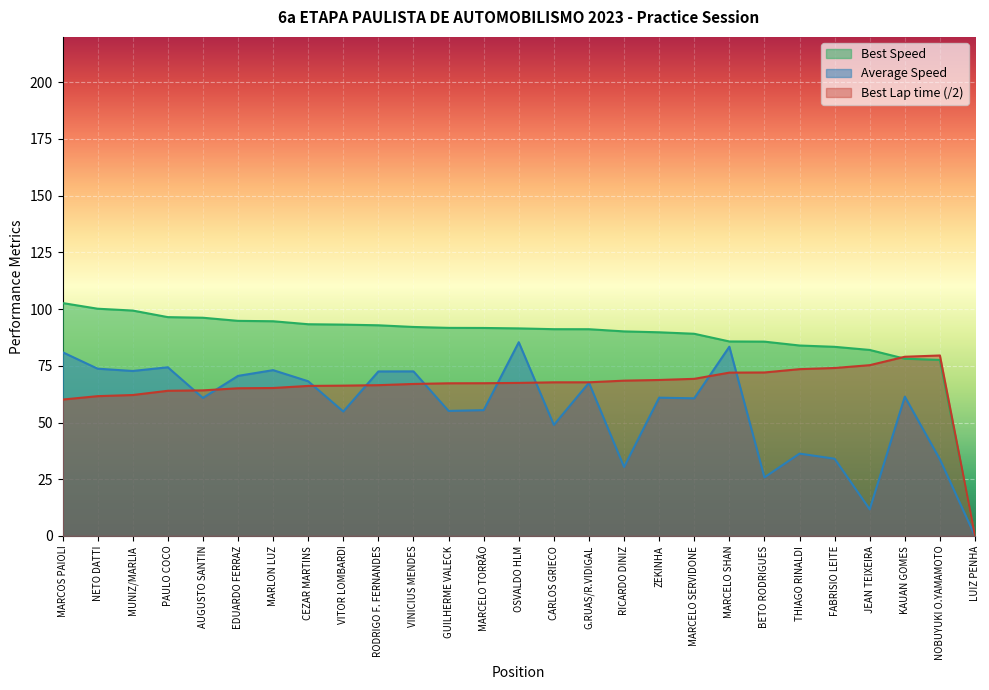

Which category has the highest value across all series?

MARCOS PAIOLI